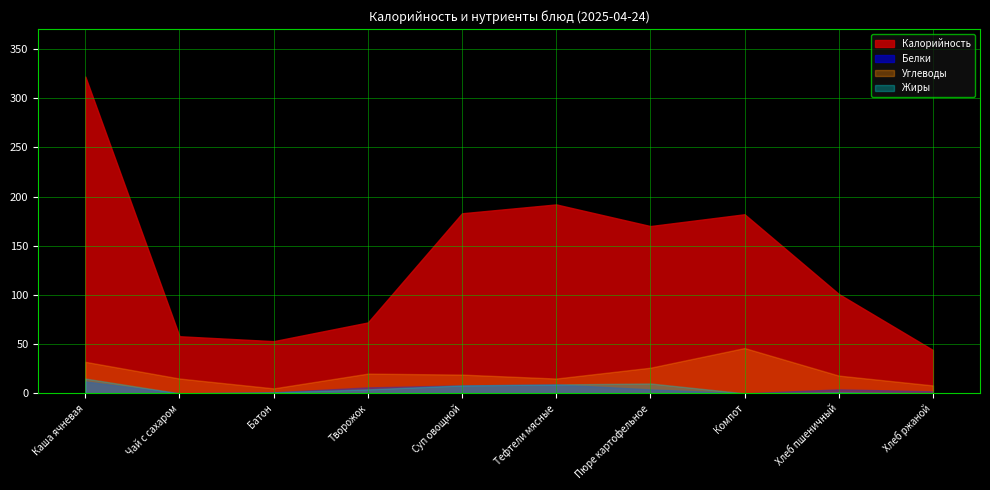

At which category is the sum across all series the highest?

Каша ячневая